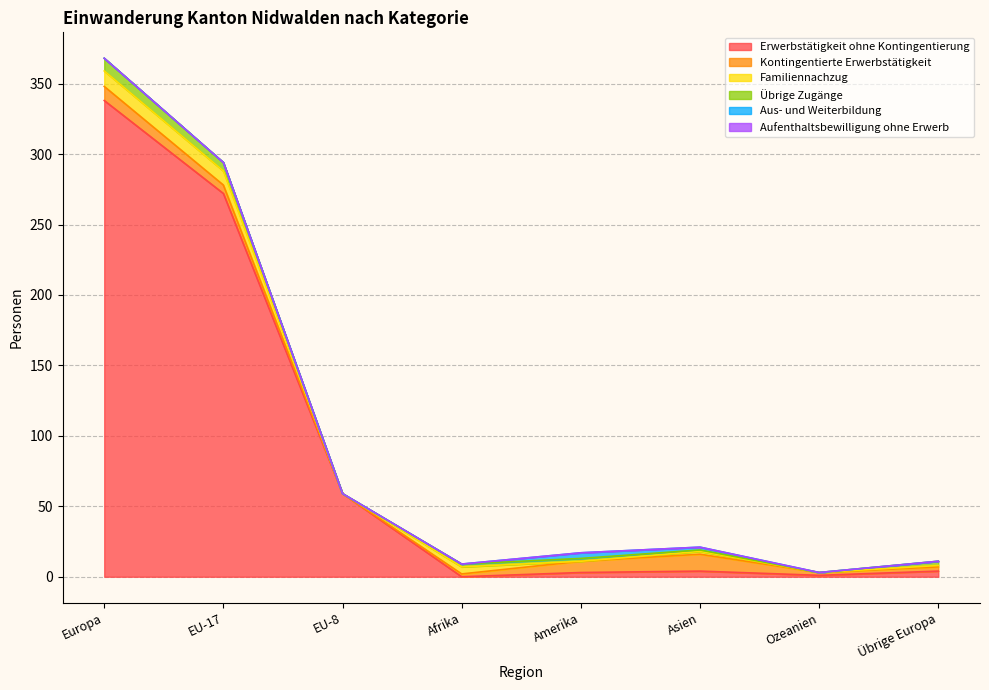

What is the difference between the second highest and minimum values in the Familiennachzug series?

10